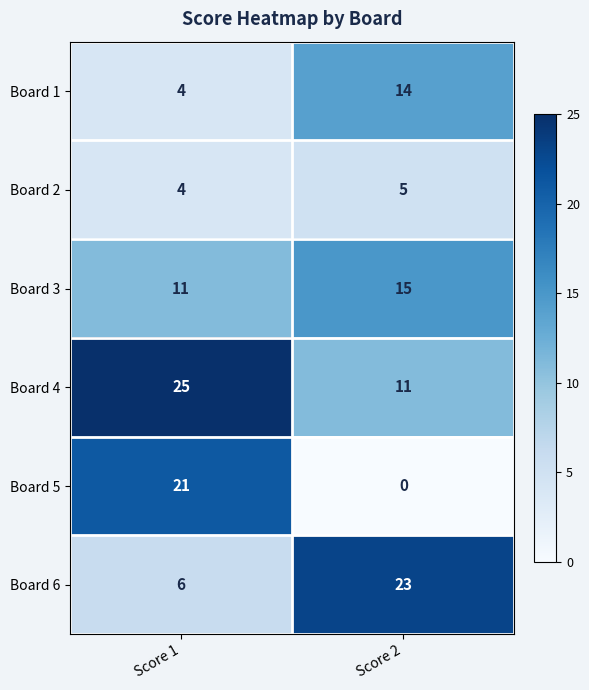

How many data points does each series have?

2